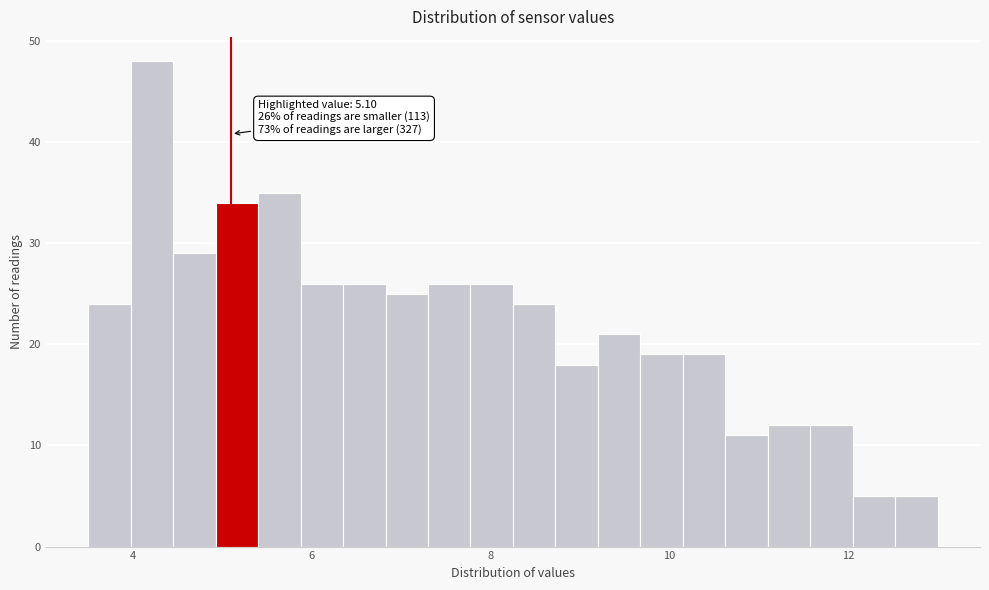

Read against the x-axis, roughly where is the centre of the tallest bar?

4.2